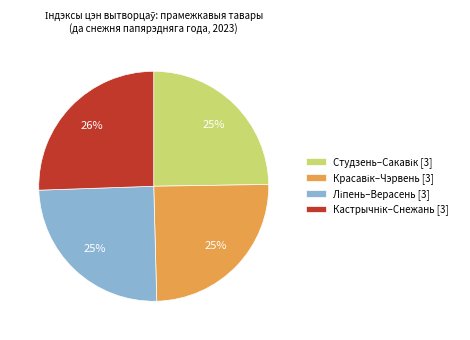

Is there any slice that represents more than half of the pie?

No